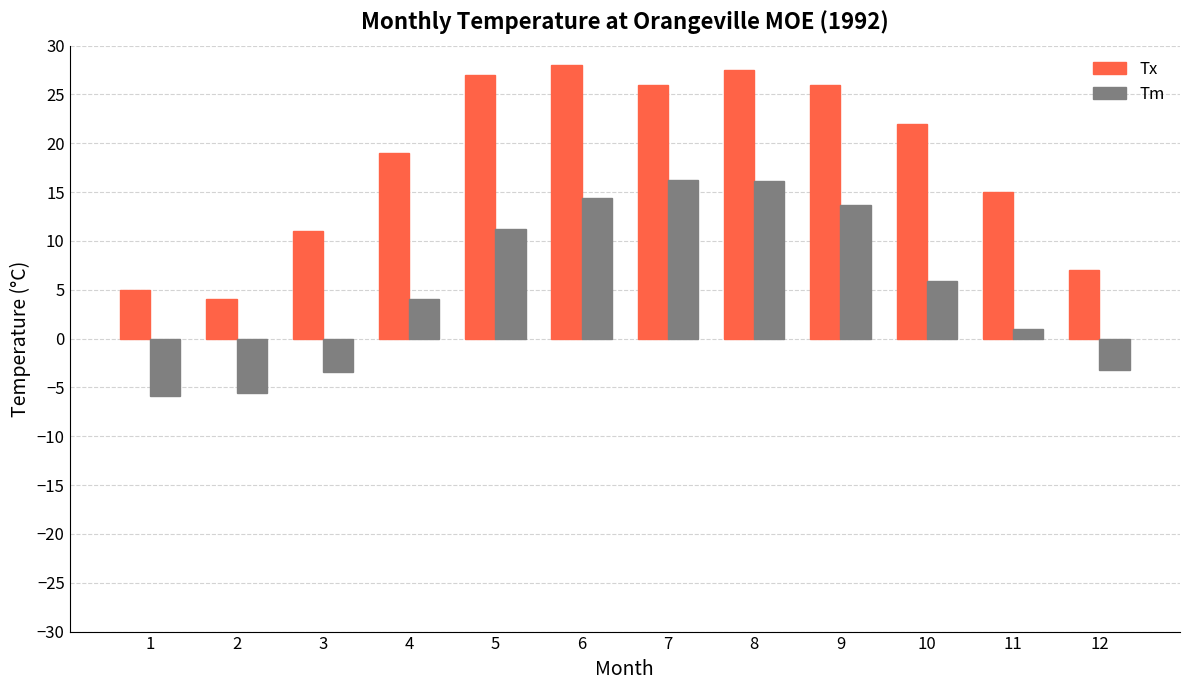

What is the maximum value for Tm?

16.2